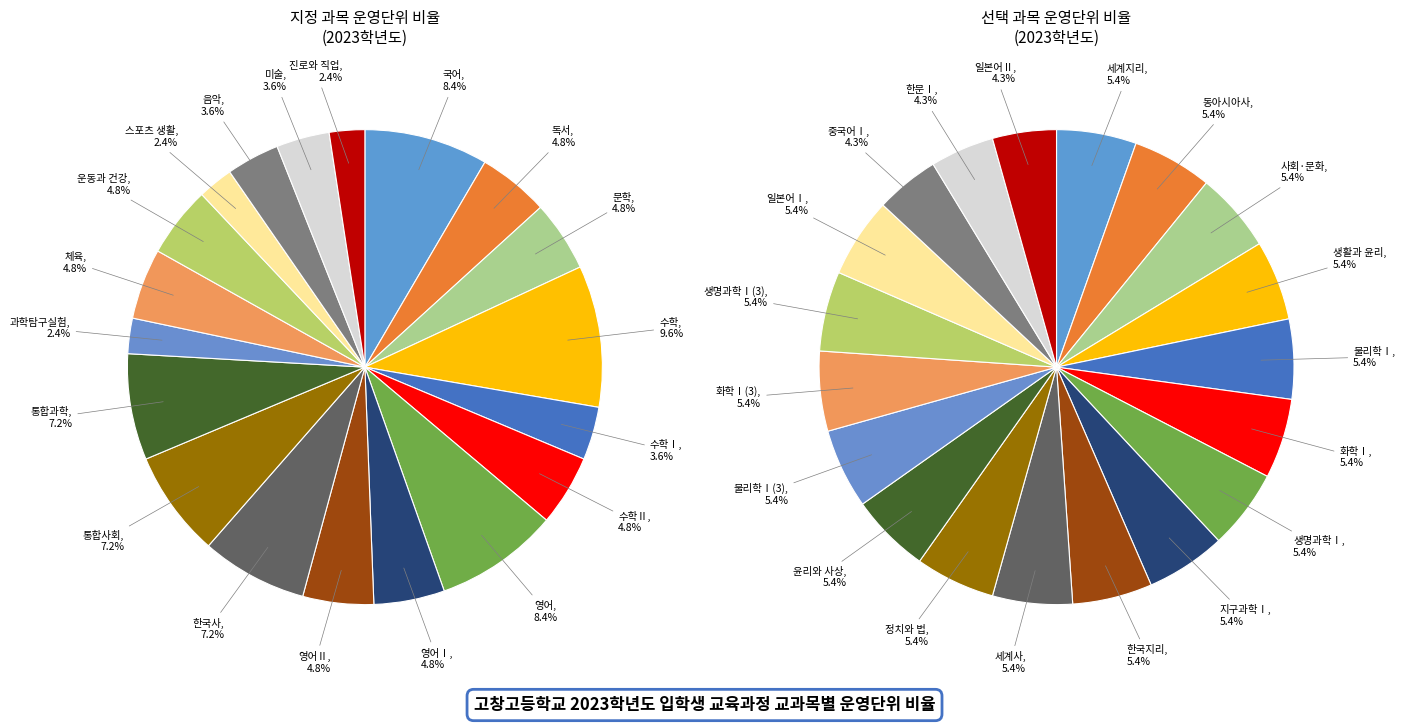

Is it true that 한국사 is 7% of the pie?

True